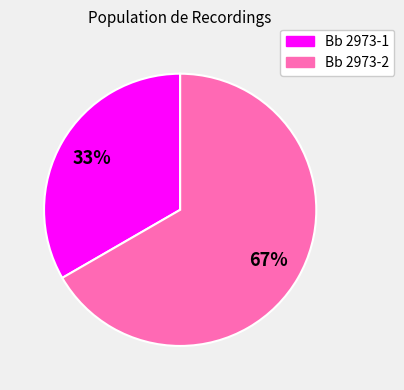

What percentage is the Bb 2973-2 slice, to the nearest percent?

67%